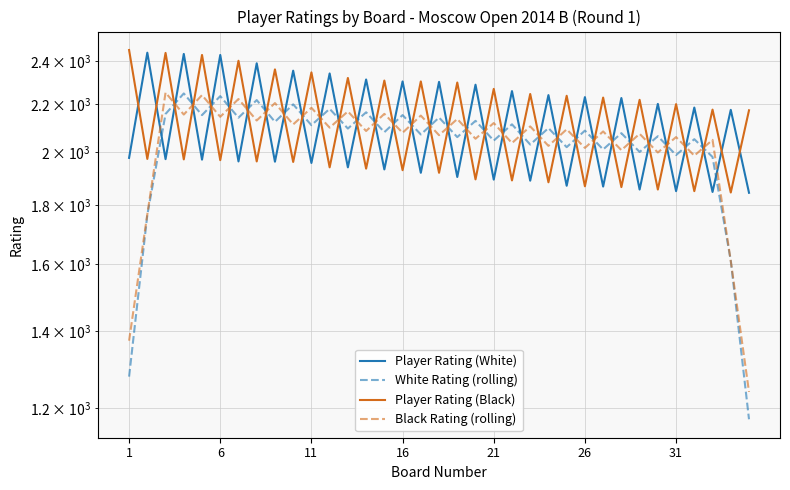

What is the average value of the White Rating (rolling) series?

2030.5